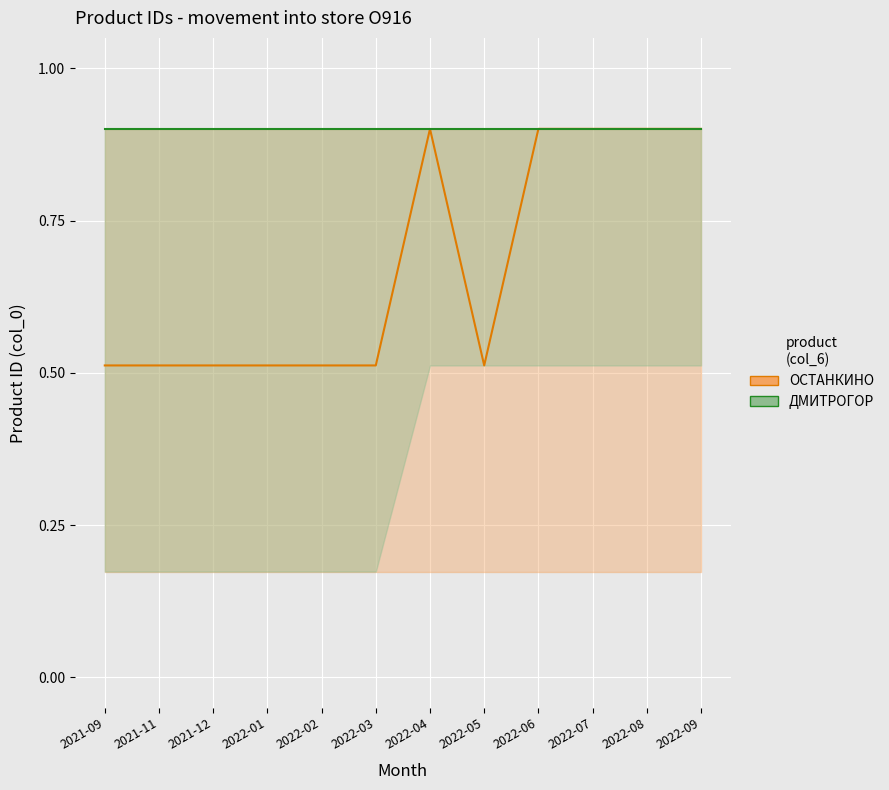

True or false: ОСТАНКИНО (col_0) and ДМИТРОГОР (col_0) cross at least once.

False